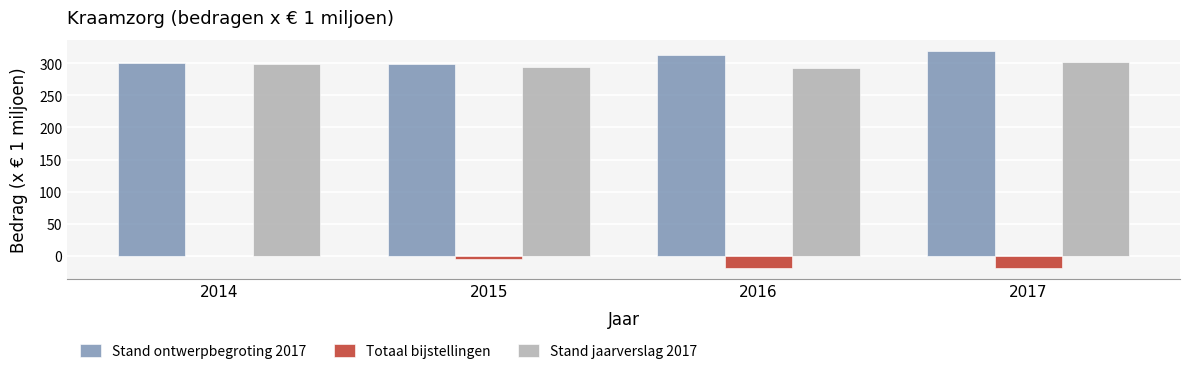

What is the maximum value for Stand jaarverslag 2017?

301.4